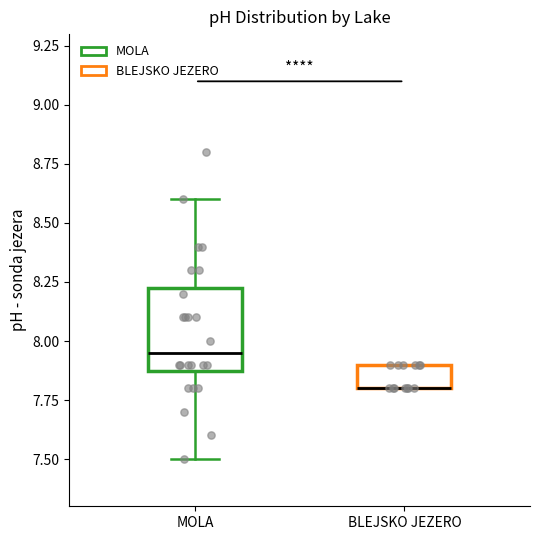

Which box is the tallest, from its lower edge to its upper edge?

MOLA